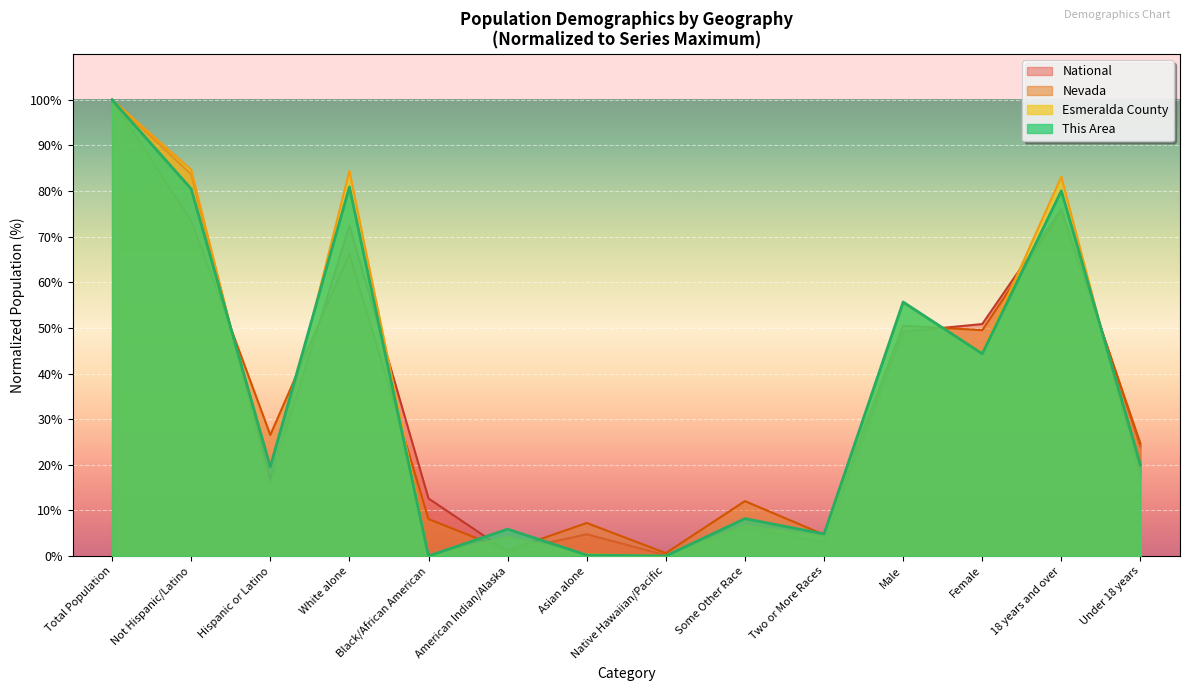

How many interior local peaks does the This Area series have?

5